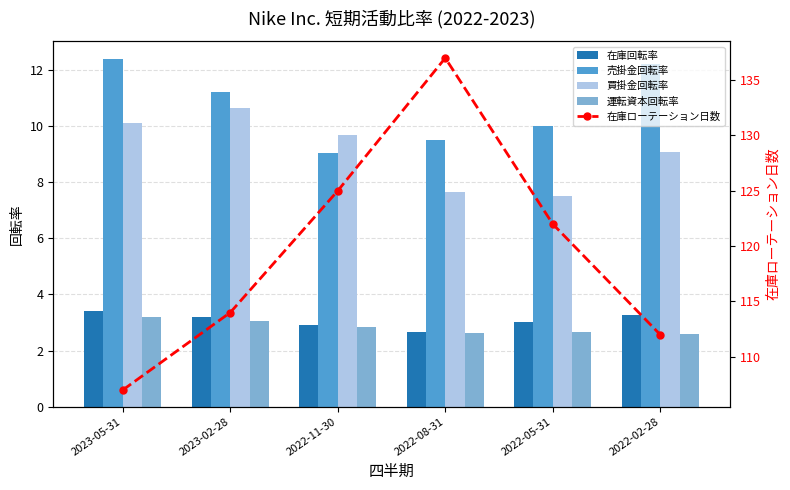

How many values in the 買掛金回転率 series are below 9?

2